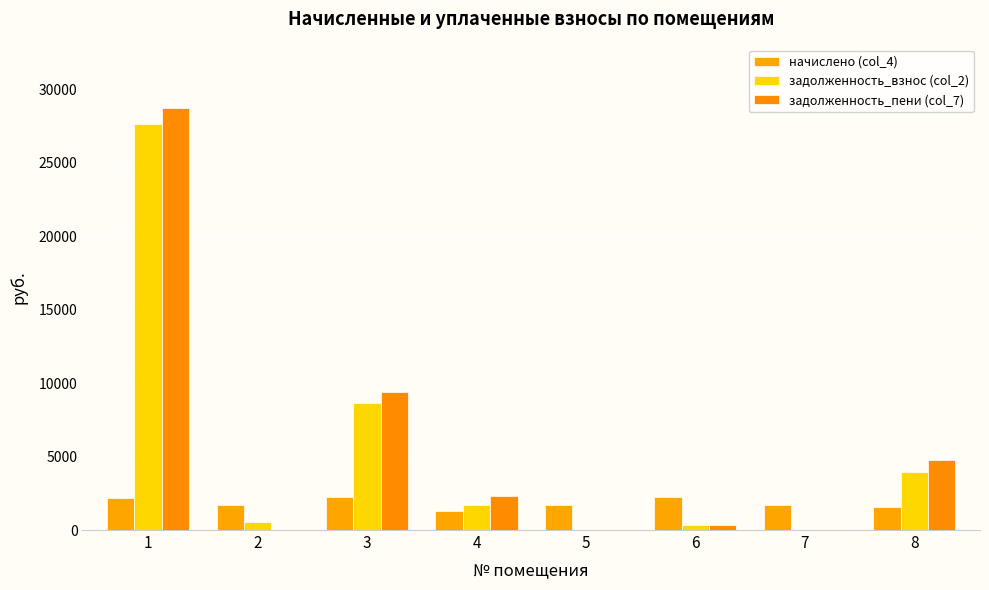

The value of задолженность_пени (col_7) at 4 is 1343.2. True or false?

False